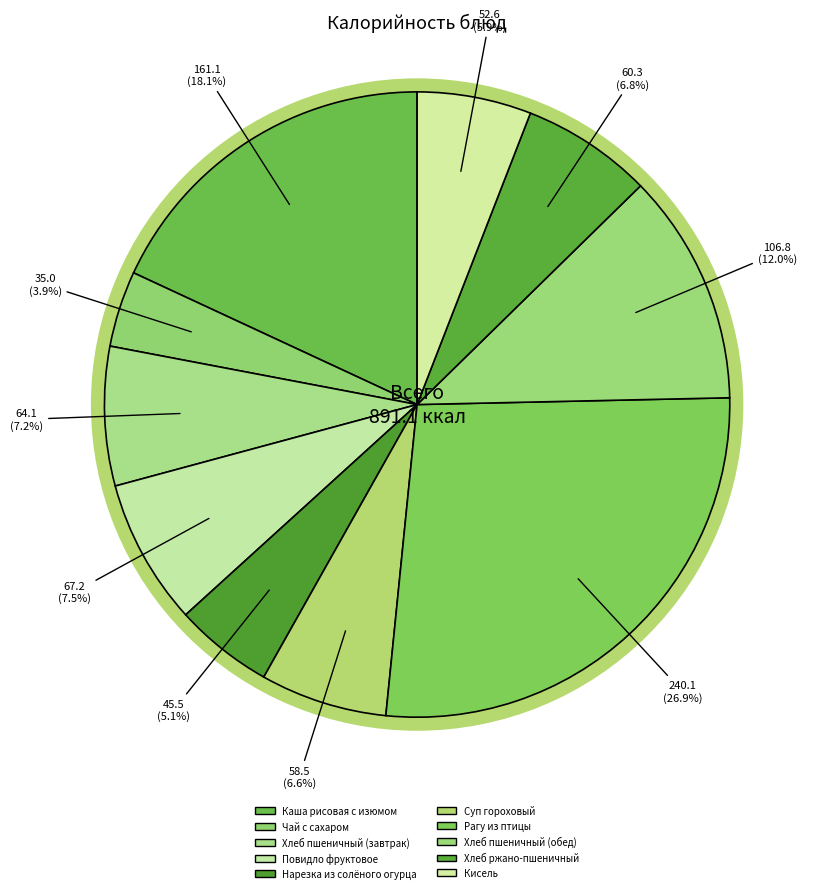

What is the total percentage of Хлеб ржано-пшеничный and Хлеб пшеничный (обед)?

18.8%